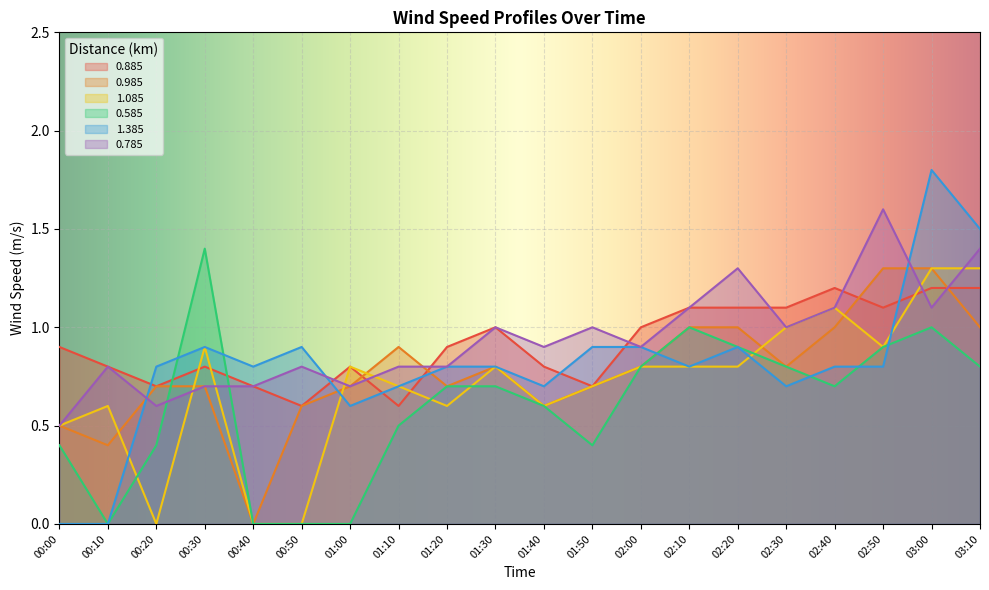

What is the difference between the maximum and minimum values in the 0.985 series?

1.3